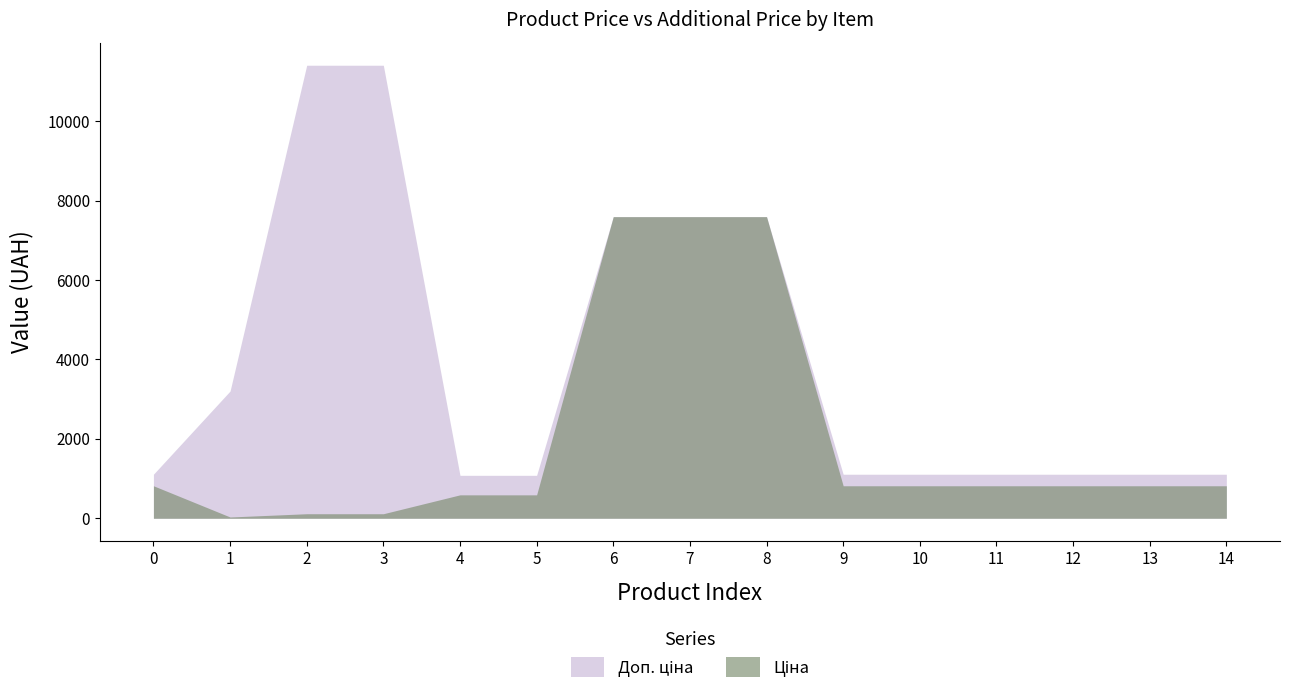

What is the difference between the highest and lowest values at 4?

491.7